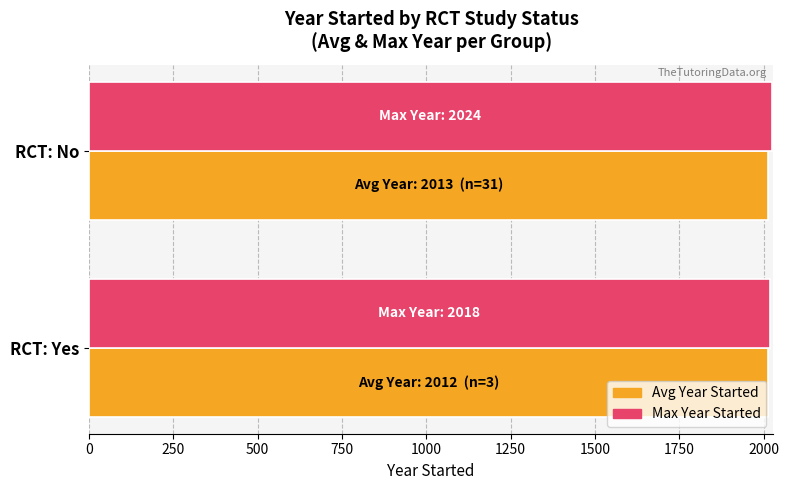

What is the total value across all series at RCT: Yes?

4029.7